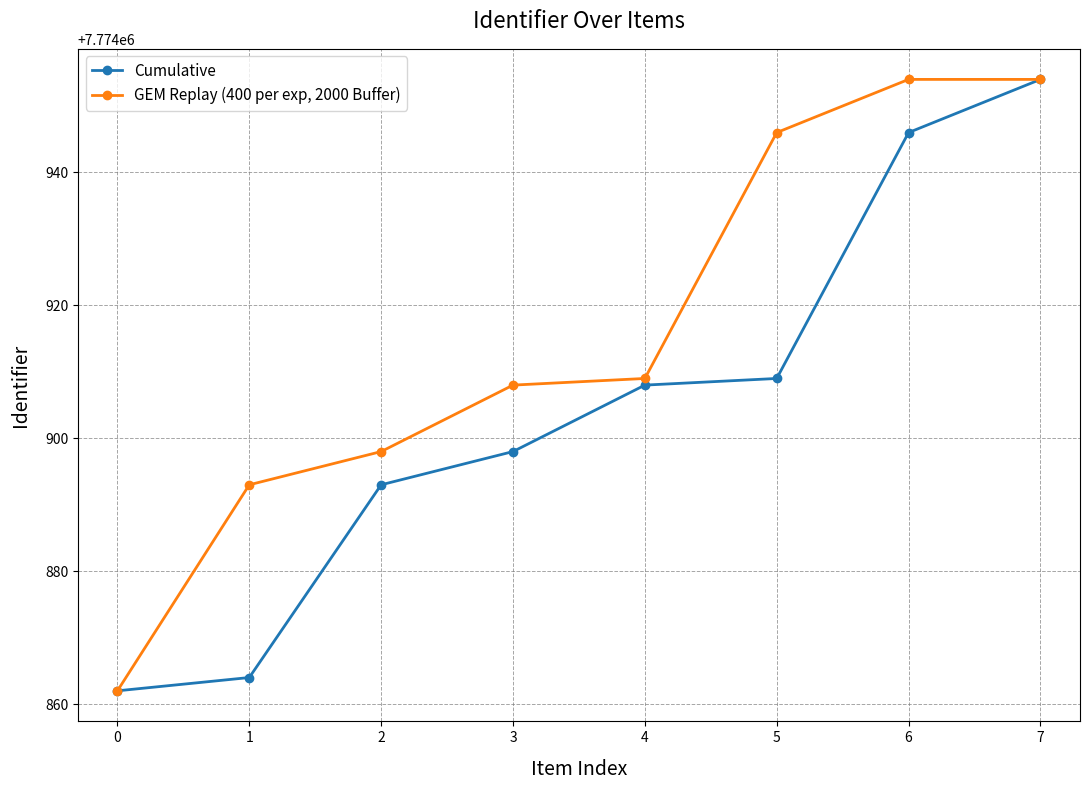

How many lines are shown in the chart?

2